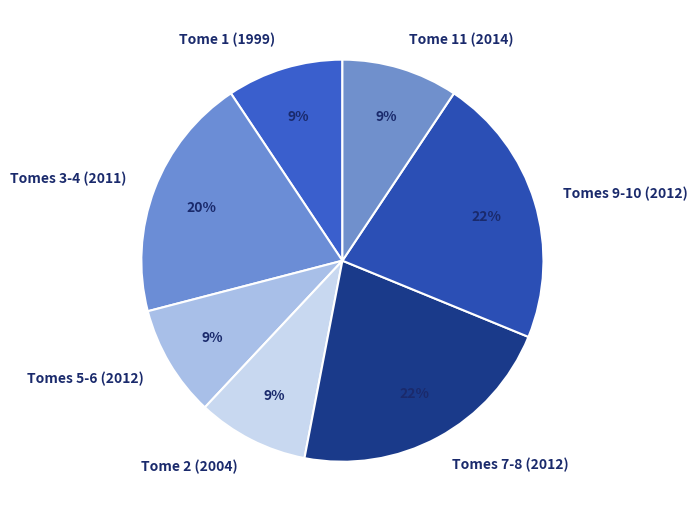

The Tome 1 (1999) slice represents 21% of the pie. True or false?

False